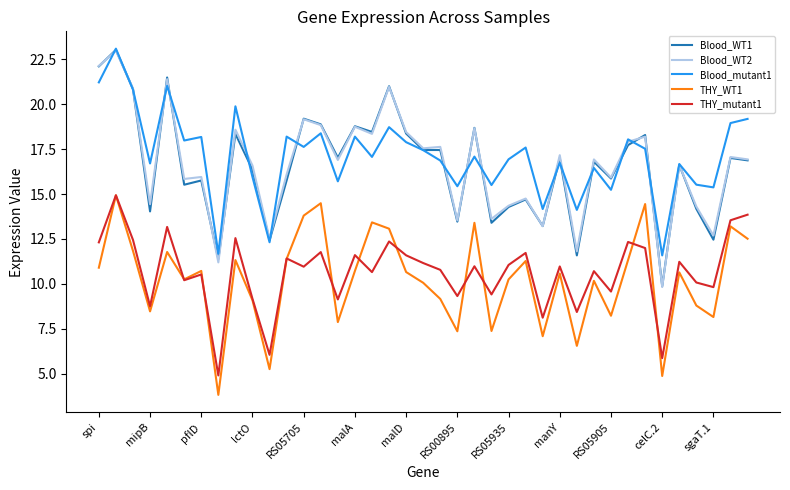

True or false: THY_mutant1 and Blood_WT2 intersect in this chart.

False